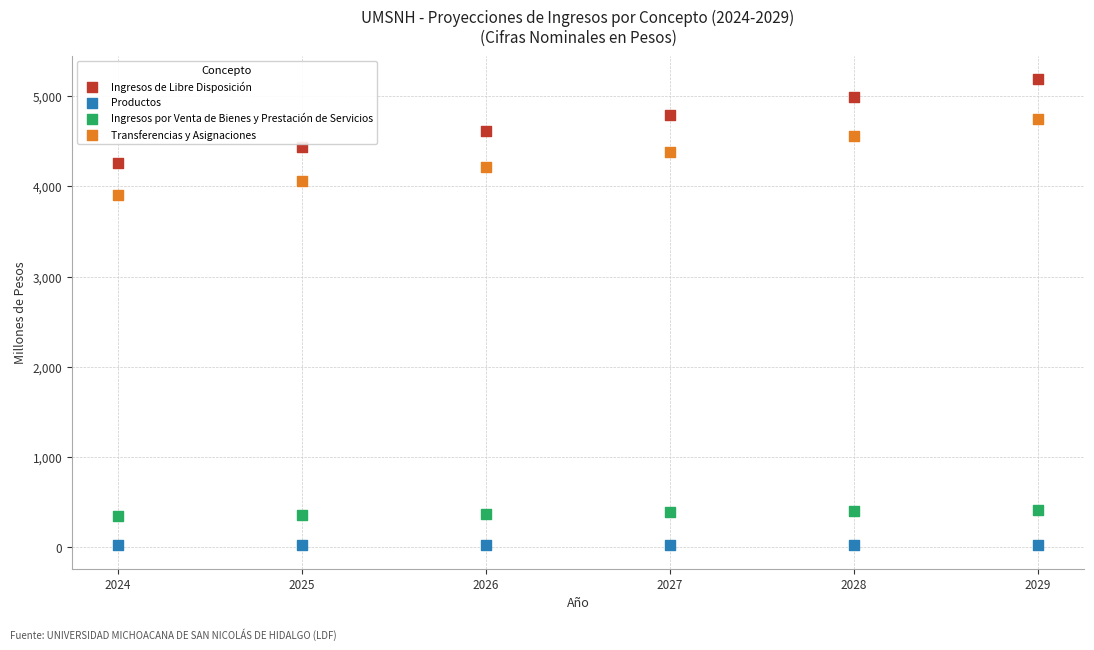

Which series contains the lowest Y value?

Productos